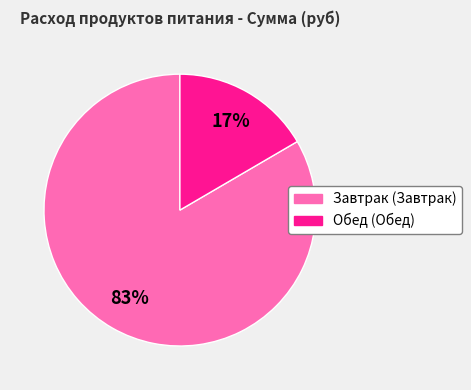

Does any single category account for the majority?

Yes